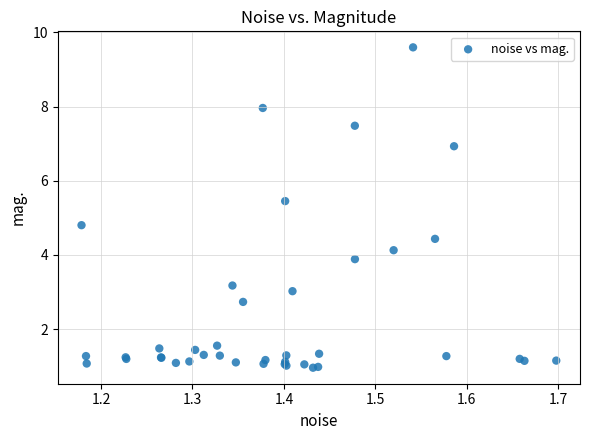

What Y value in the scatter plot is closest to 5?

4.8